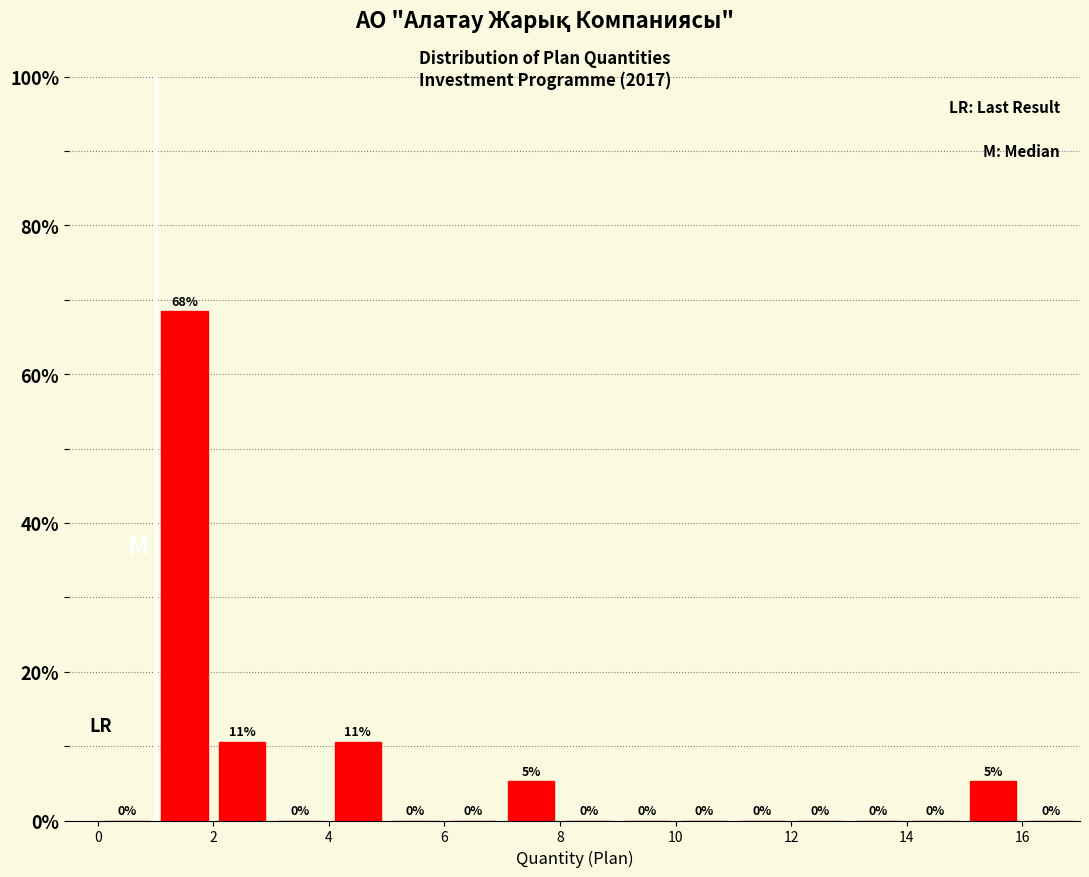

Over which range of the x-axis is the bar tallest?

1 to 2